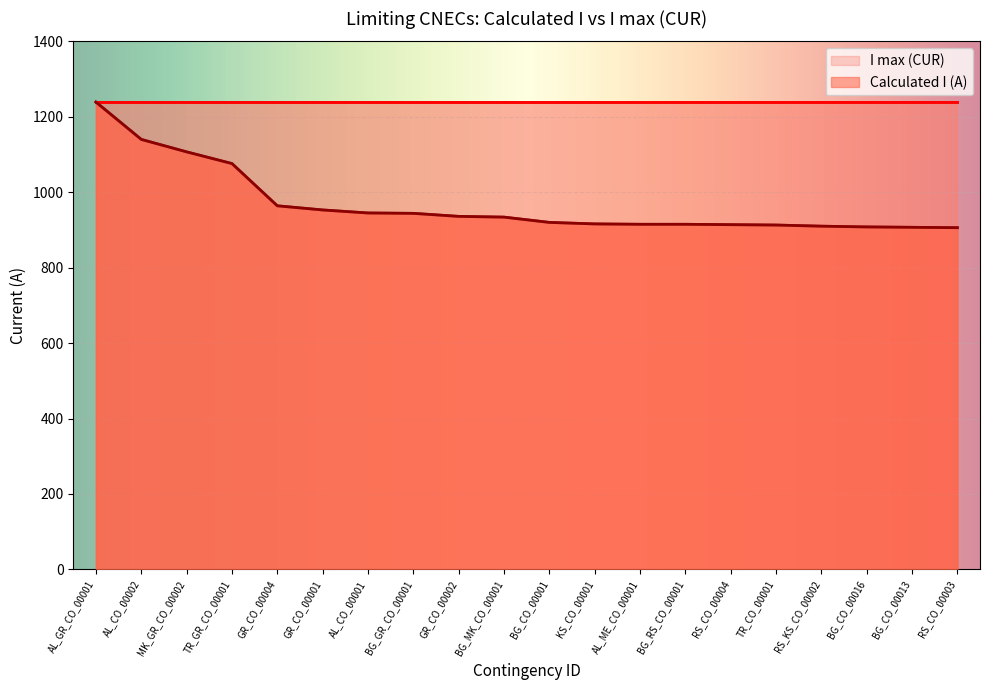

True or false: the data shows 540 at BG_CO_00013.

False